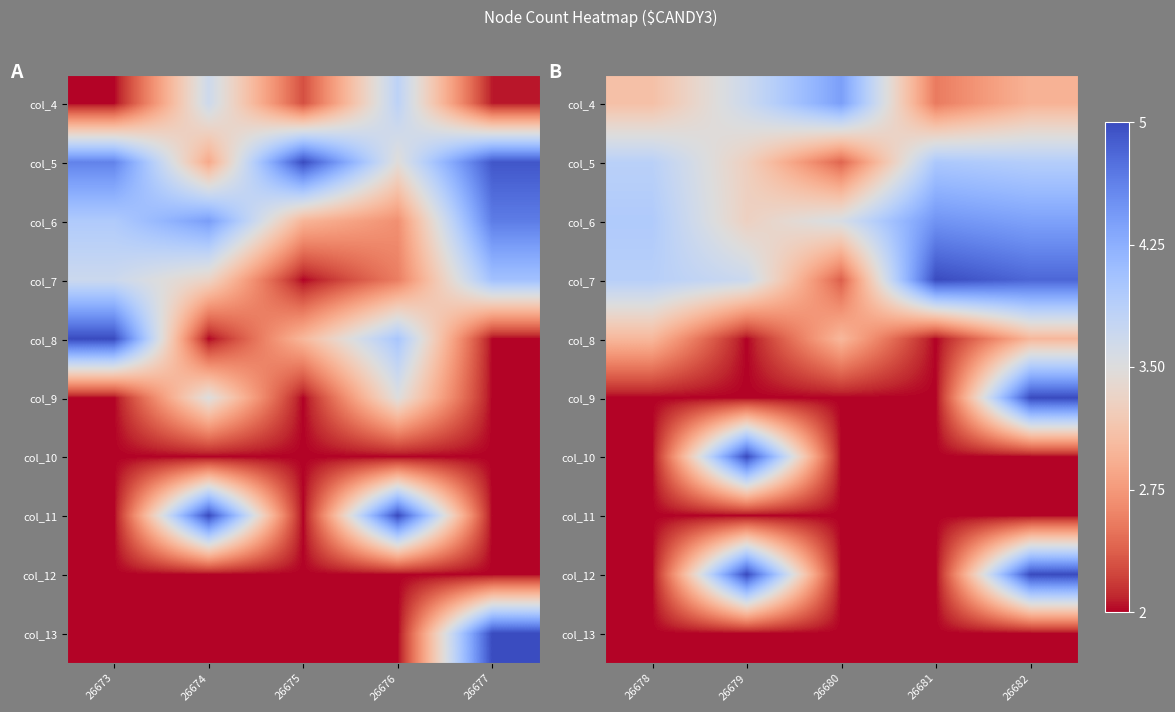

Count the number of categories in the chart.

5